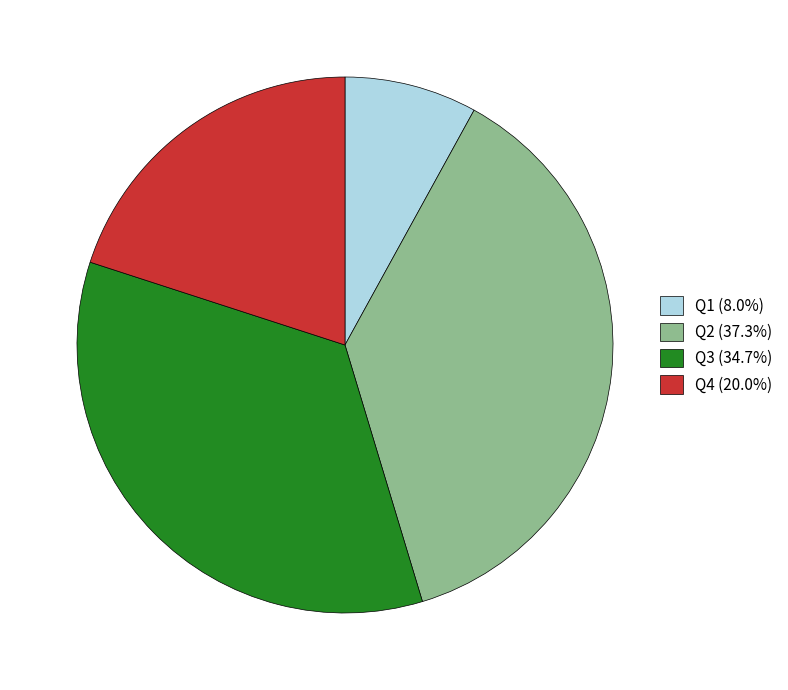

Approximately how many times larger is the value at Q4 (20.0%) compared to Q3 (34.7%)?

0.6